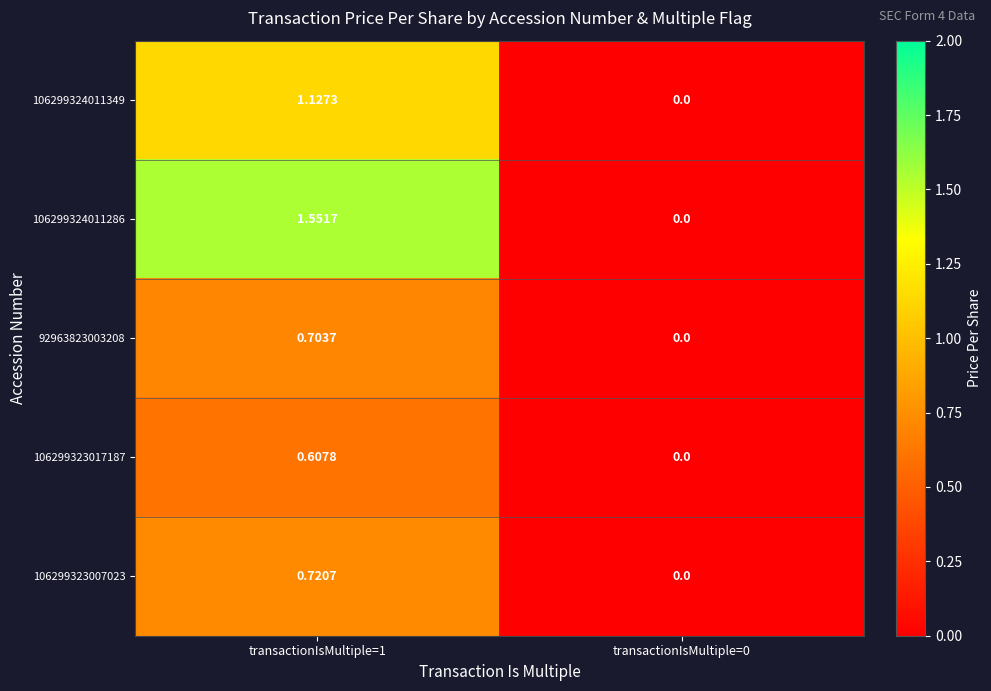

Which series changed the most between transactionIsMultiple=1 and transactionIsMultiple=0?

106299324011286